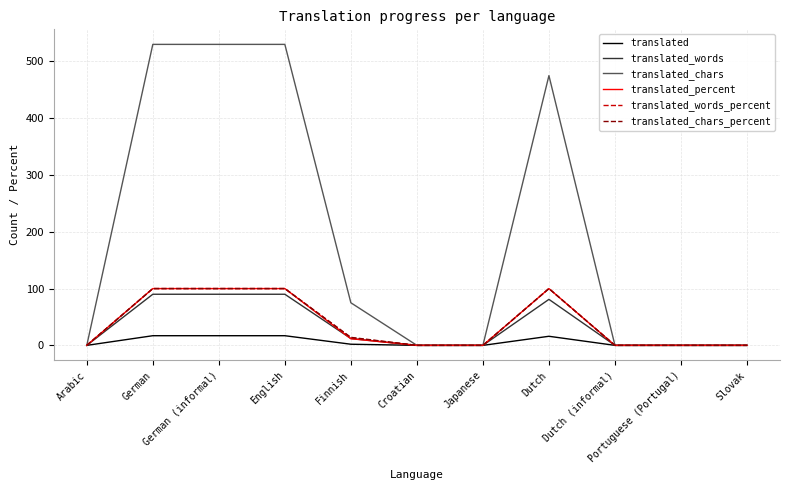

What is the maximum value shown in the chart?

530.0